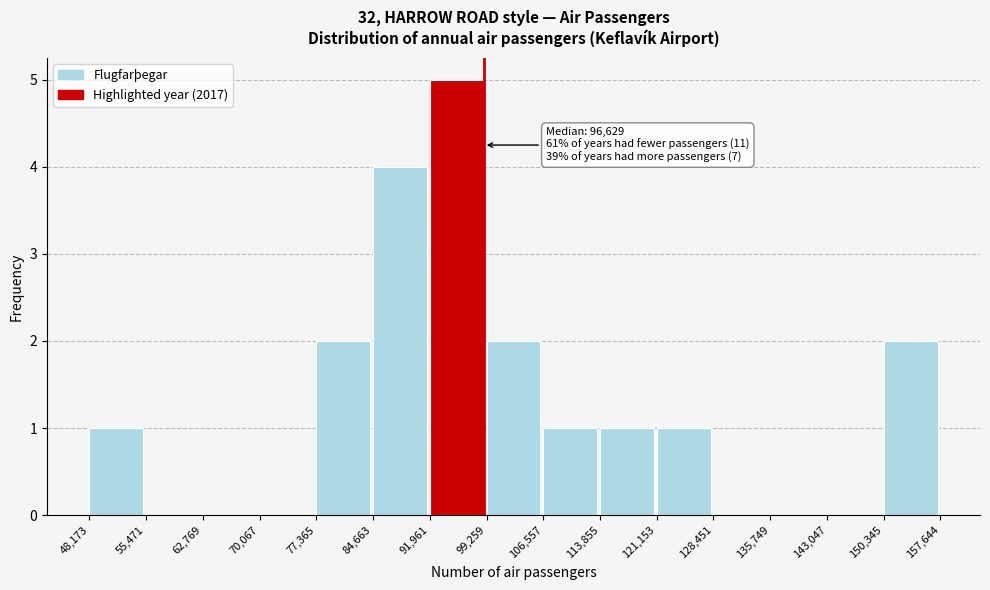

Over which range of the x-axis is the bar tallest?

91,961 to 99,259